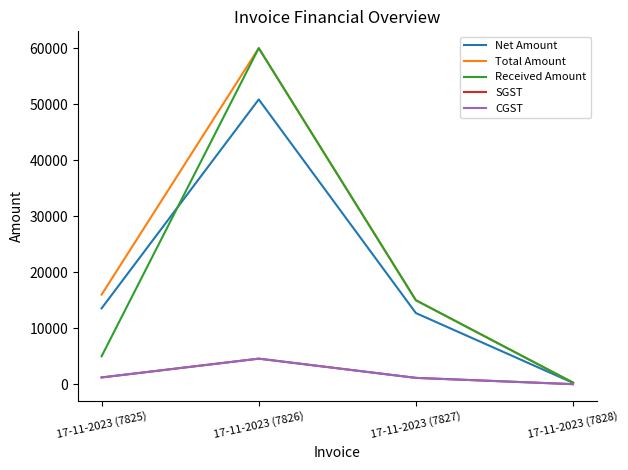

Rank the series by their maximum value, from lowest to highest.

SGST, CGST, Net Amount, Total Amount, Received Amount